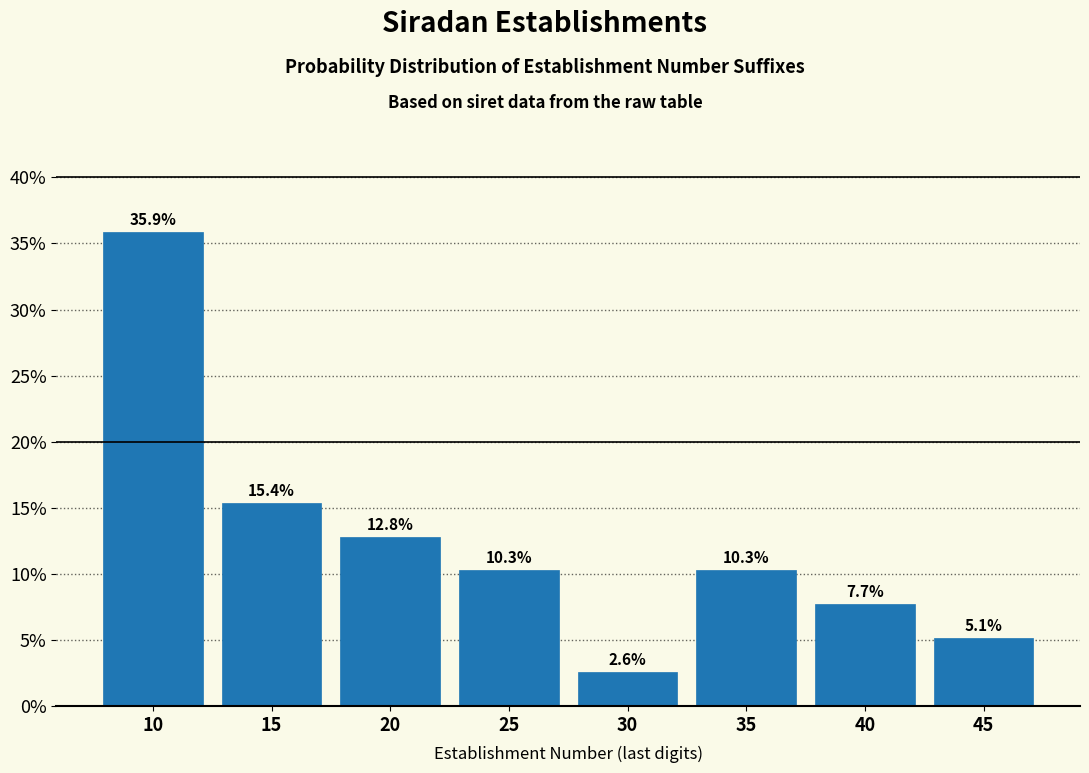

Reading left to right, transcribe all the data shown in this chart.

10=35.9	15=15.4	20=12.8	25=10.3	30=2.6	35=10.3	40=7.7	45=5.1